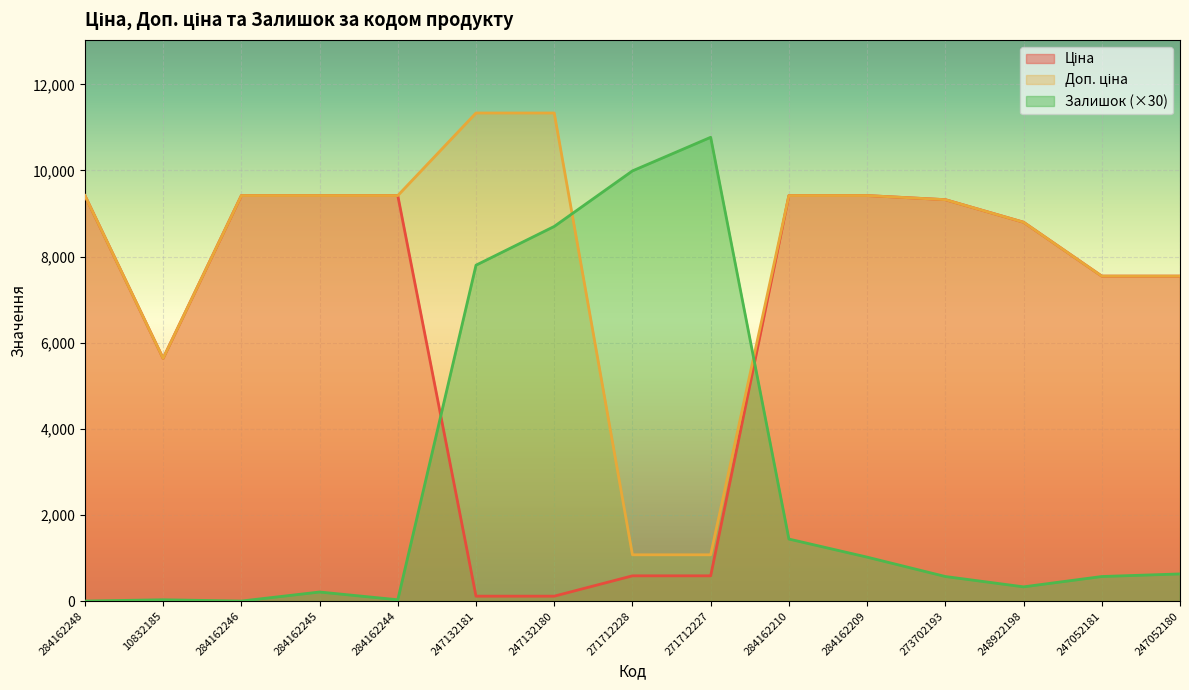

List the series in order of their overall mean, highest first.

Доп. ціна, Ціна, Залишок